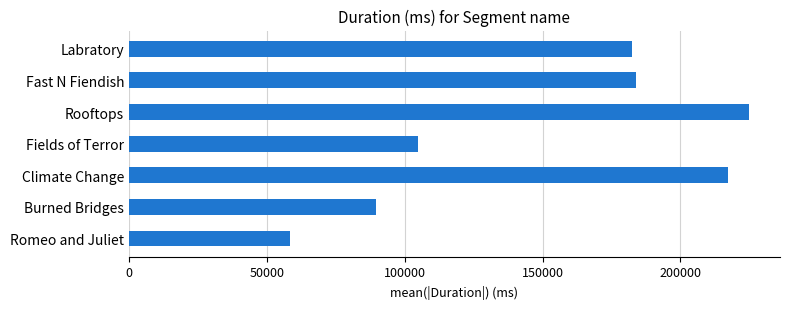

Approximately how many times larger is the value at Rooftops compared to Burned Bridges?

2.5